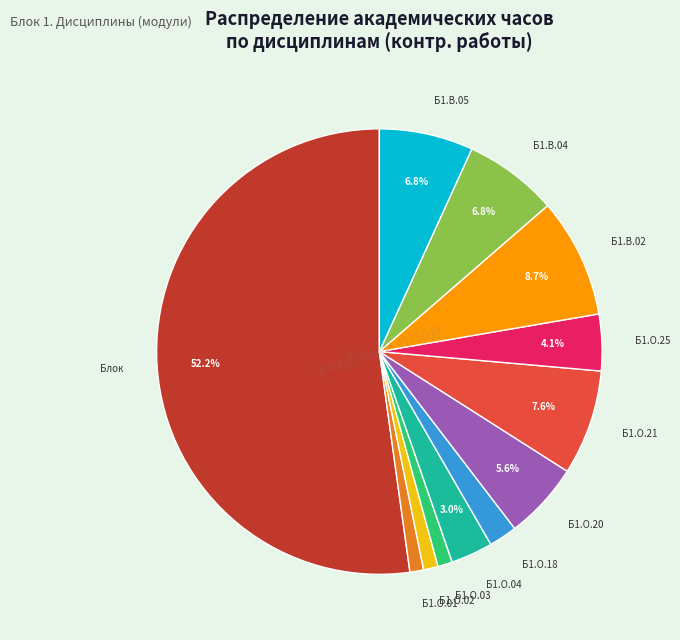

Which slice is the largest?

Блок